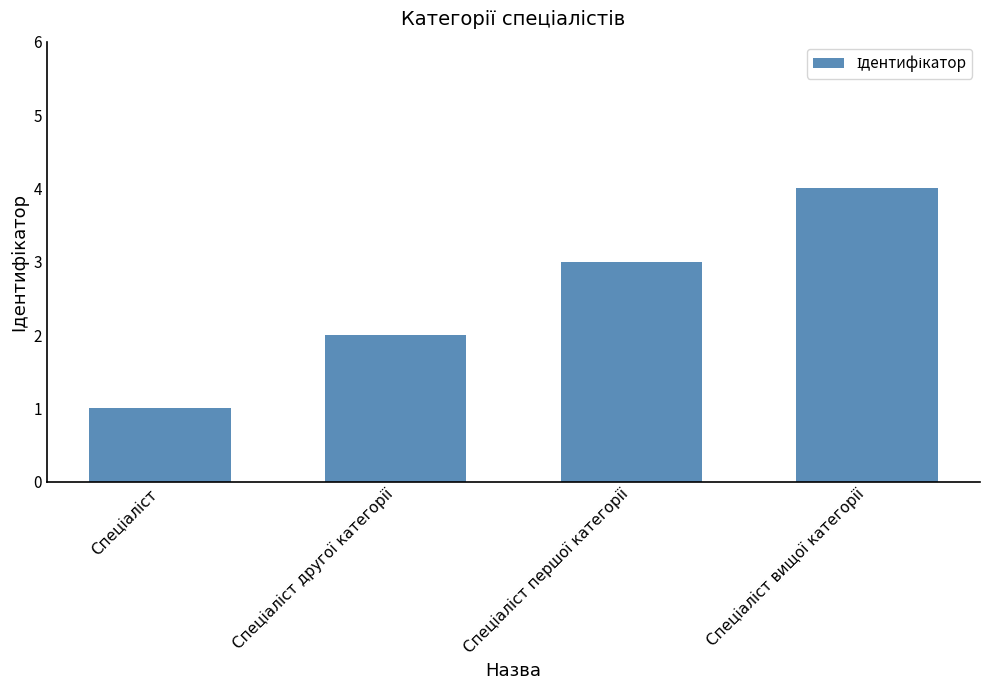

What is the greatest value displayed?

4